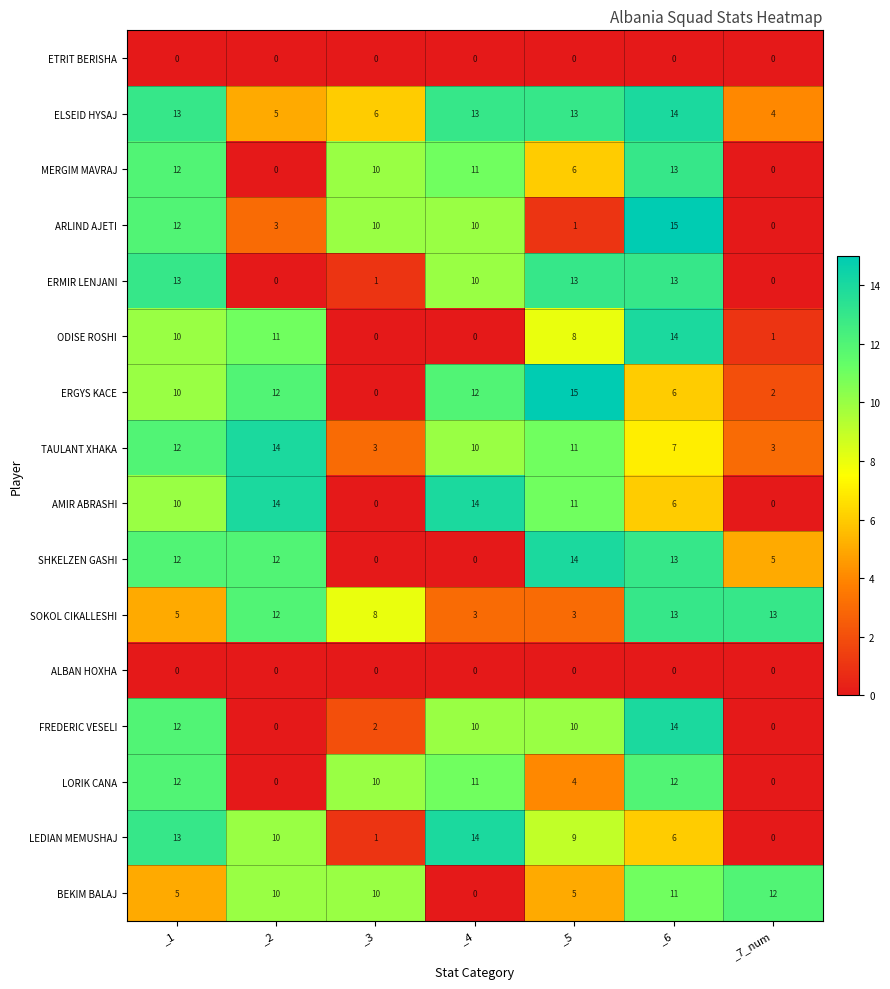

What is the difference between the second highest and minimum values in the LORIK CANA series?

12